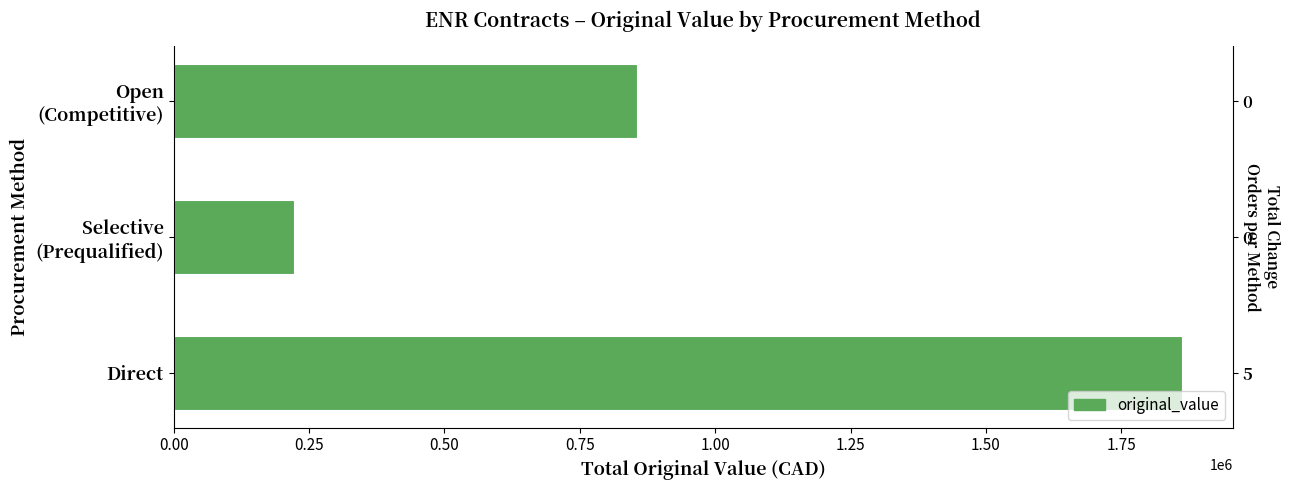

What is the difference between the values at Direct and Open (Competitive)?

1006640.4